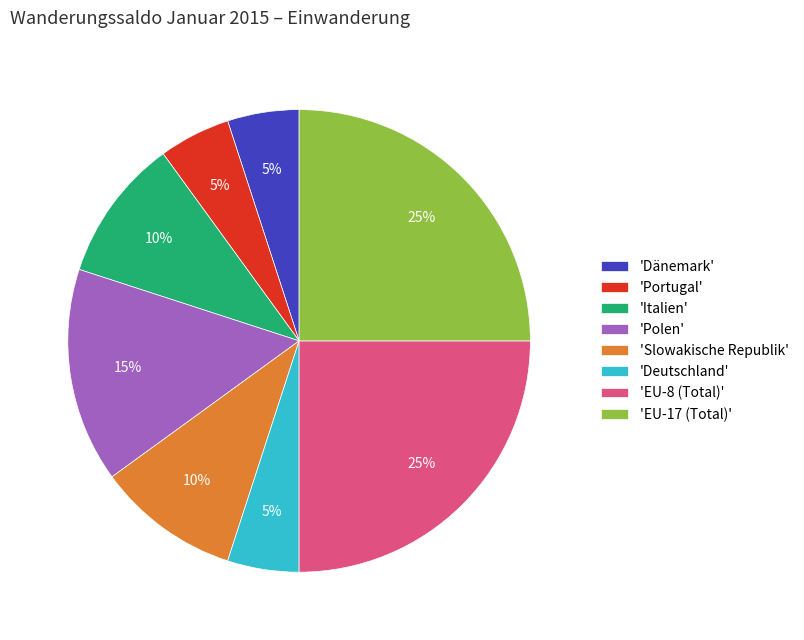

What is the ratio of the value at 'Polen' to the value at 'EU-17 (Total)'?

0.6